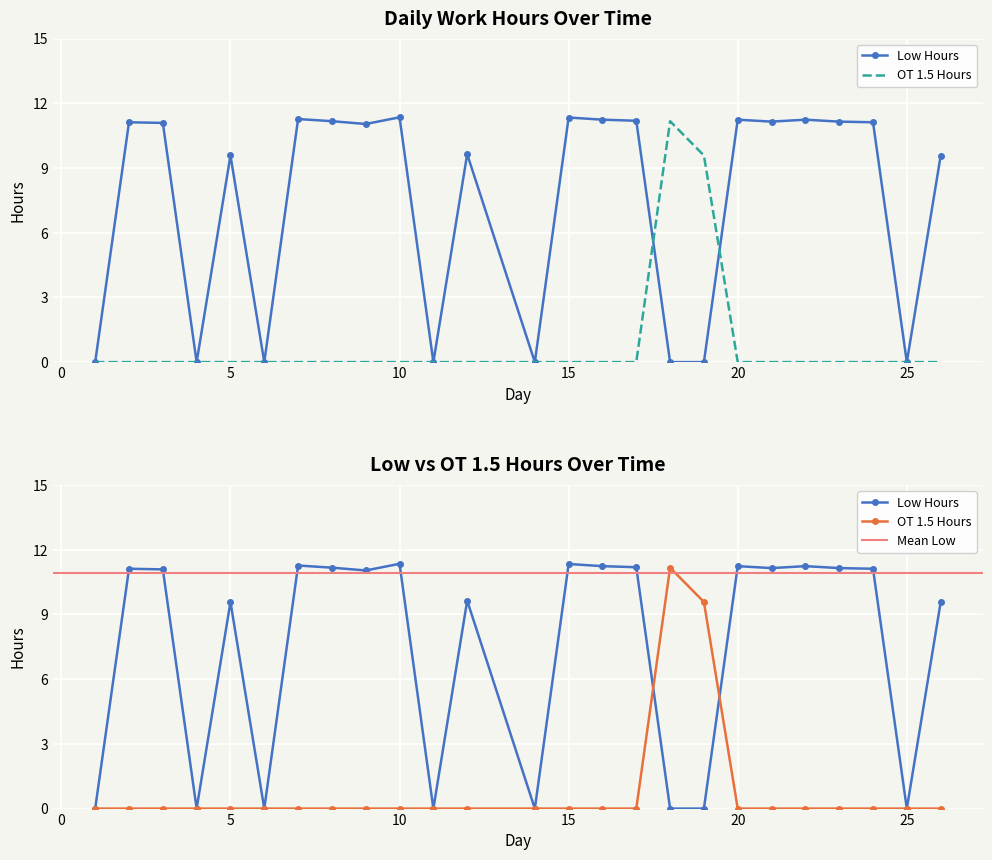

How many data points in OT 1.5 are above 0?

2